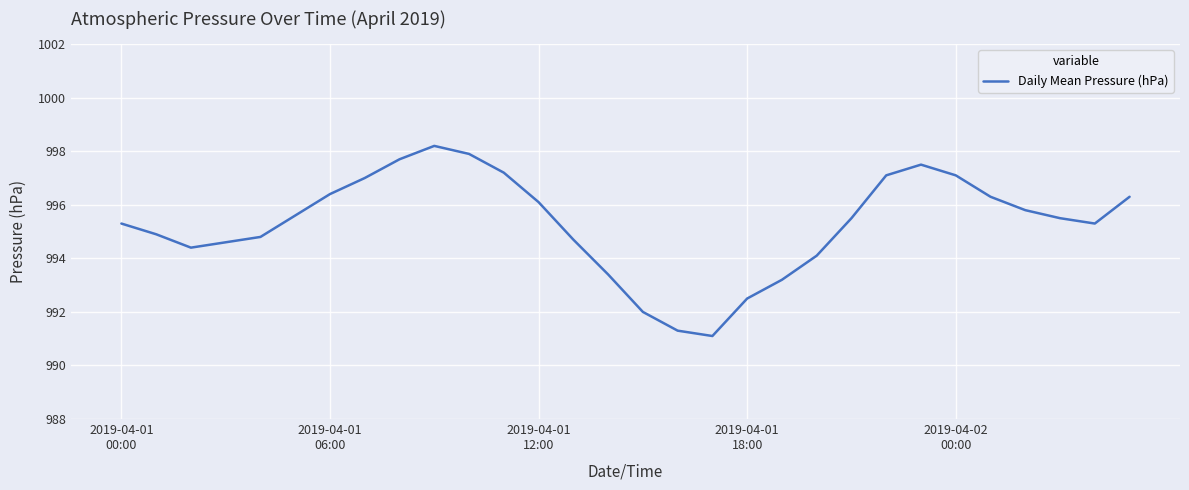

What is the greatest value displayed?

998.2